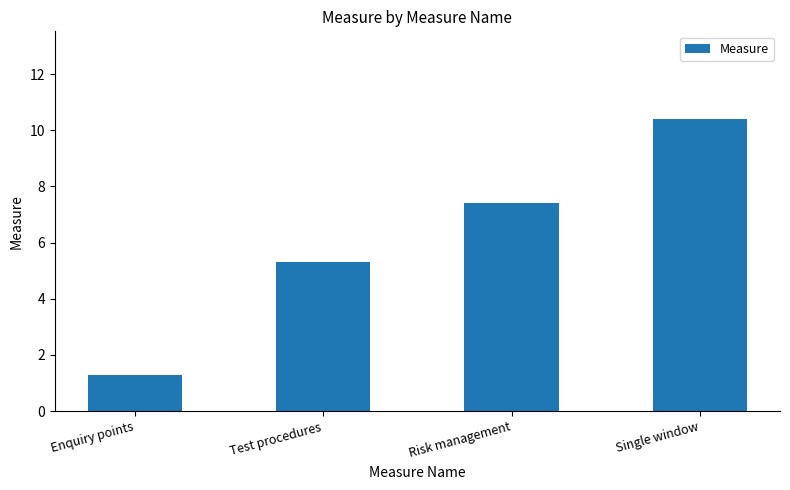

What is the ratio of the value at Risk management to the value at Single window?

0.7